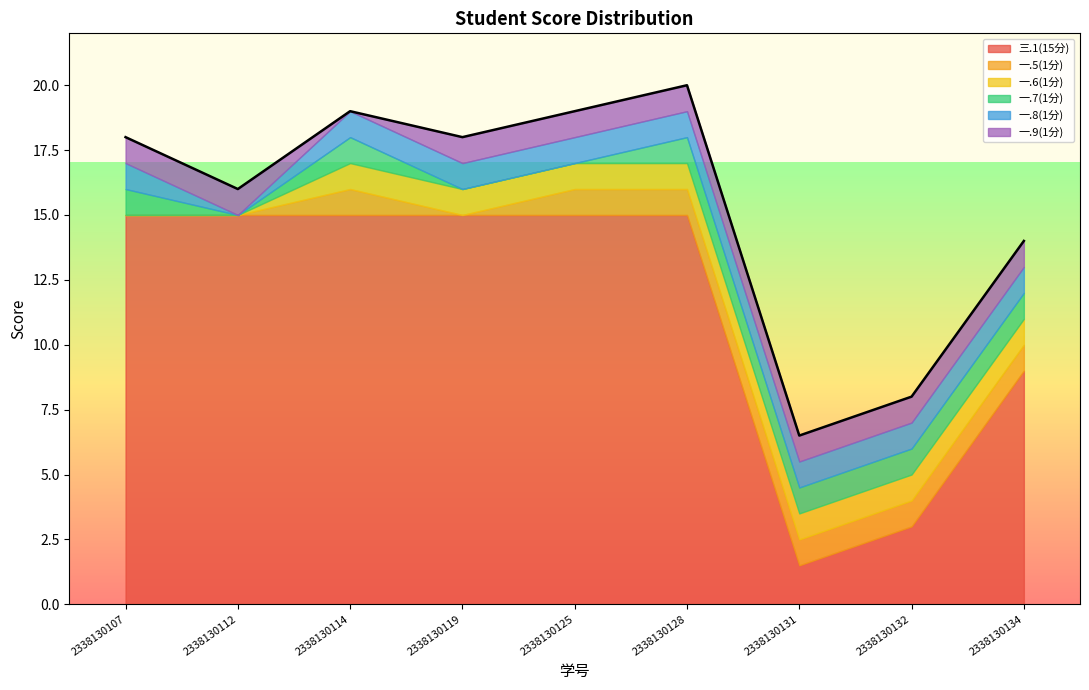

What is the spread (max minus min) of values at 2338130125?

15.0